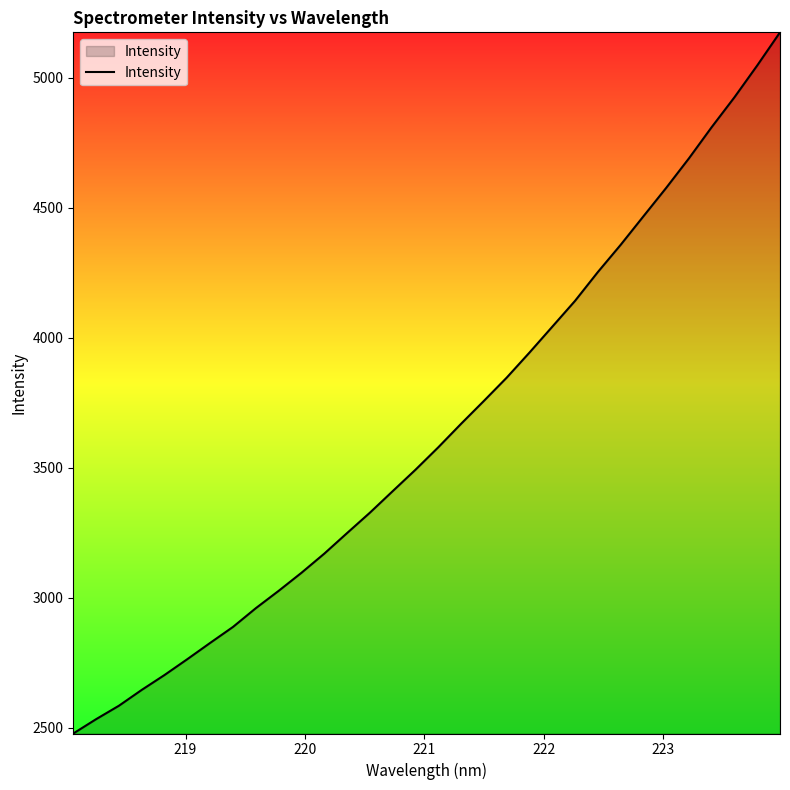

What is the greatest value displayed?

5175.4